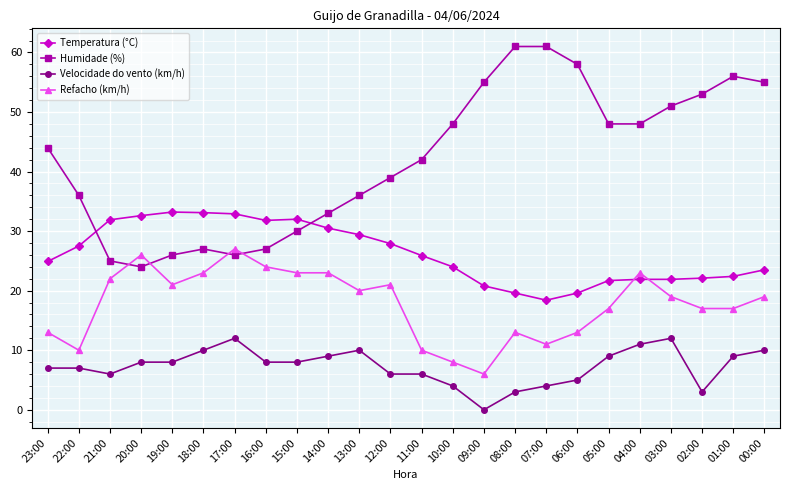

What is the difference between the Refacho (km/h) values at 13:00 and 21:00?

2.0